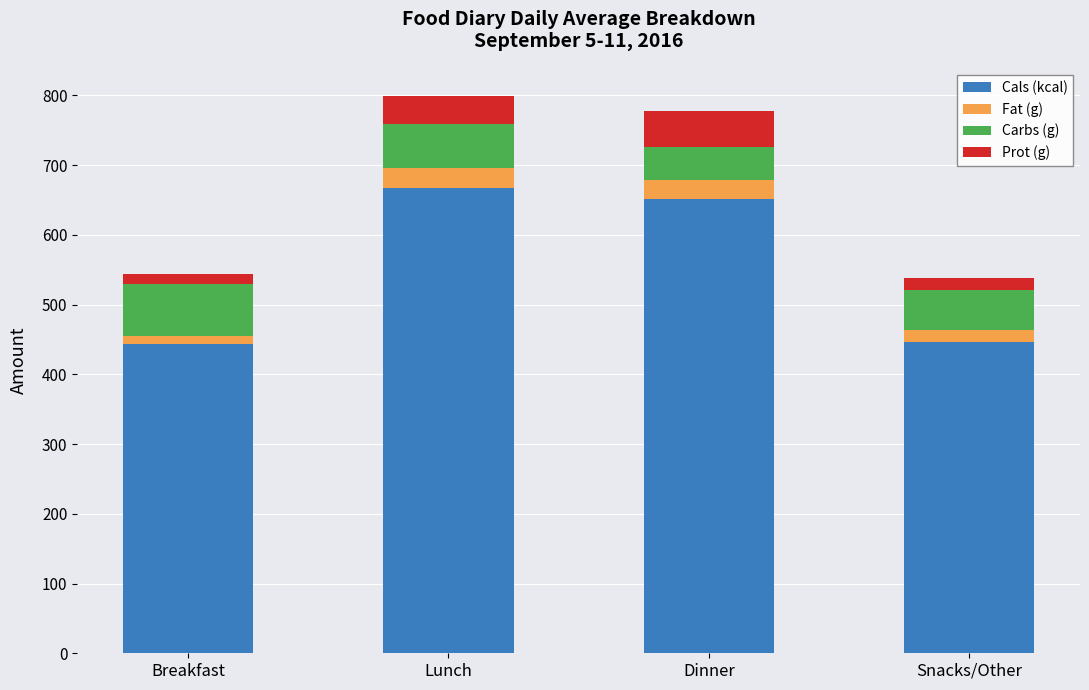

What is the average value of the Cals (kcal) series?

552.5